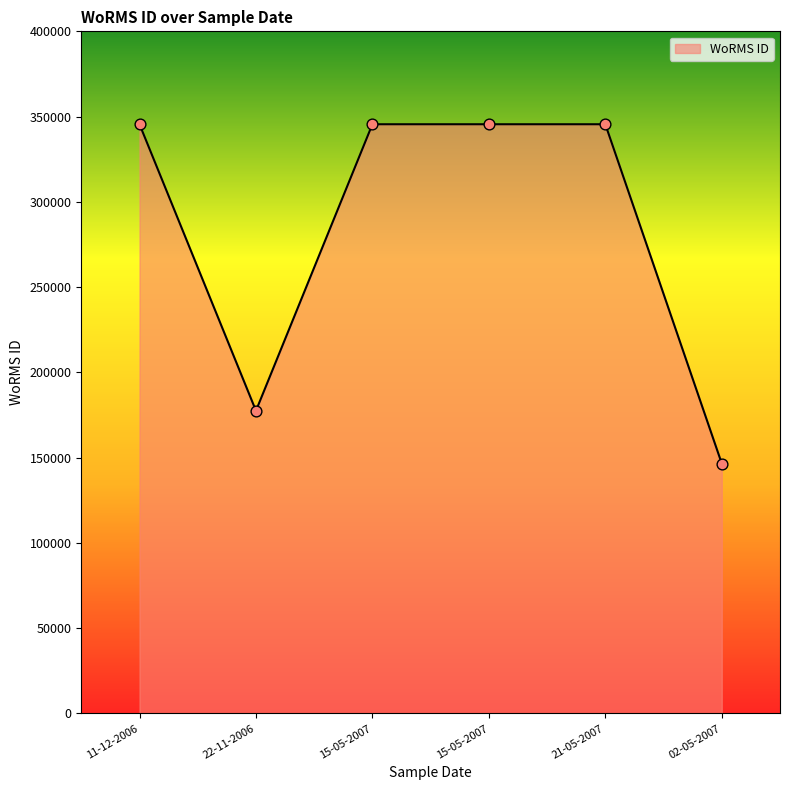

Between 22-11-2006 and 21-05-2007, which is larger?

21-05-2007